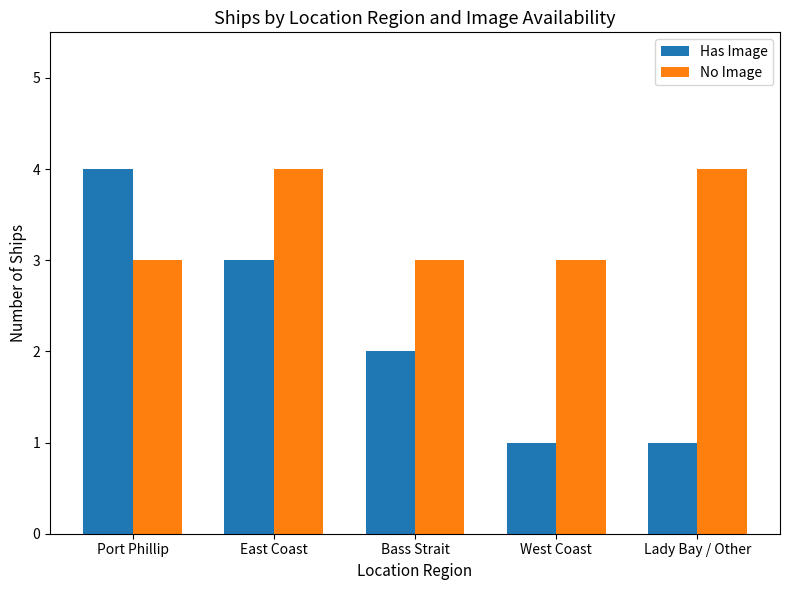

At how many categories does at least one series exceed 2?

5